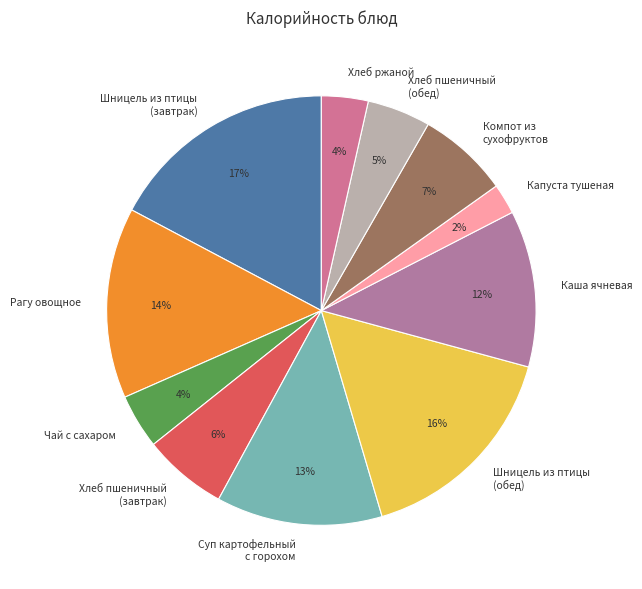

How many slices are in this pie chart?

11